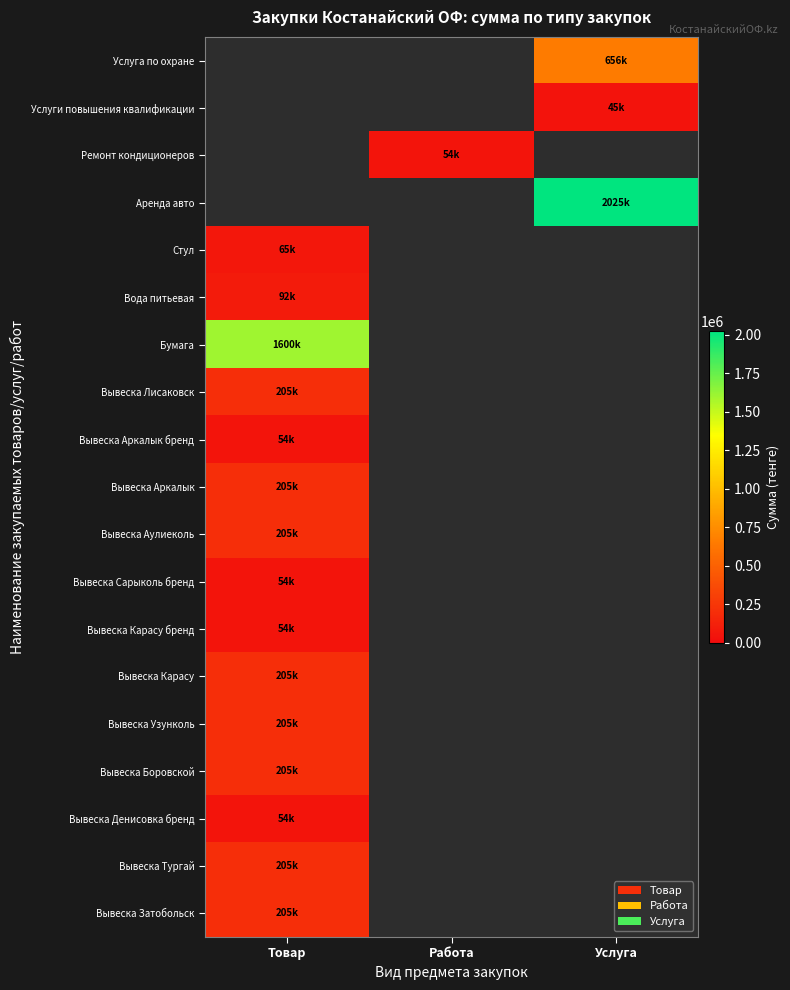

Which has a higher value, Услуга or Товар?

Товар